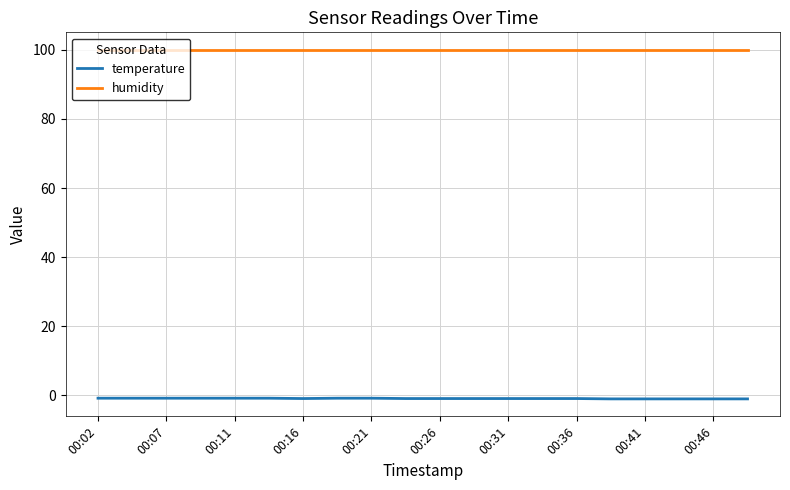

How many lines are shown in the chart?

2